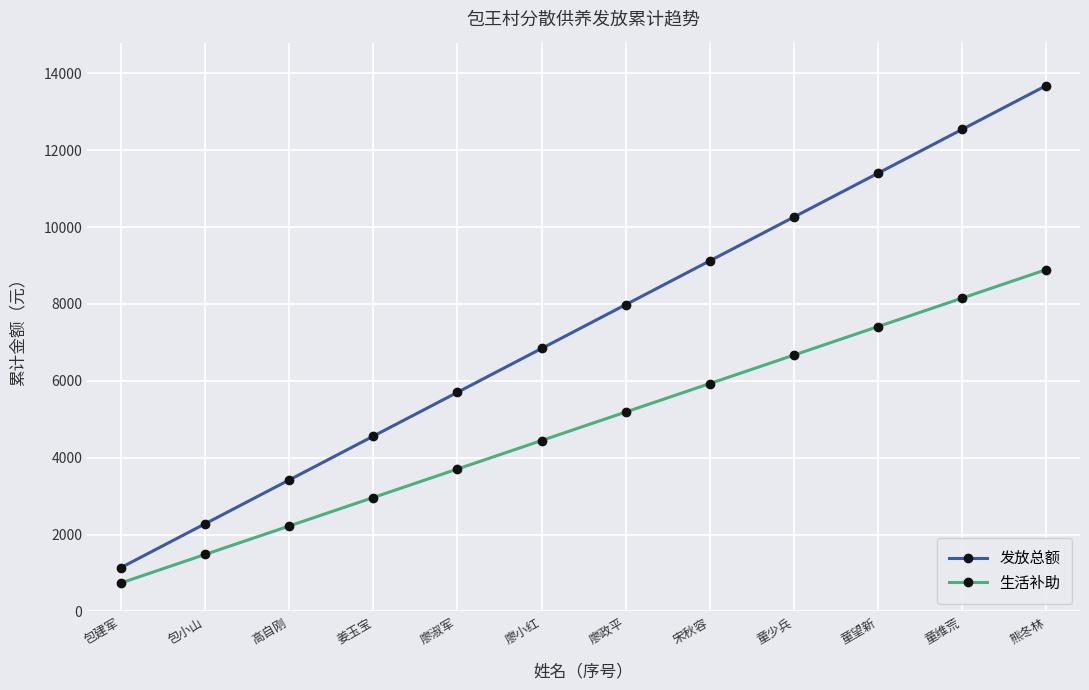

Reading left to right, transcribe all the data shown in this chart.

发放总额: 包建军=1140	包小山=2280	高自刚=3420	姜玉宝=4560	廖淑军=5700	廖小红=6840	廖政平=7980	宋秋容=9120	童少兵=10260	童望新=11400	童维荒=12540	熊冬林=13680
生活补助: 包建军=741	包小山=1482	高自刚=2223	姜玉宝=2964	廖淑军=3705	廖小红=4446	廖政平=5187	宋秋容=5928	童少兵=6669	童望新=7410	童维荒=8151	熊冬林=8892